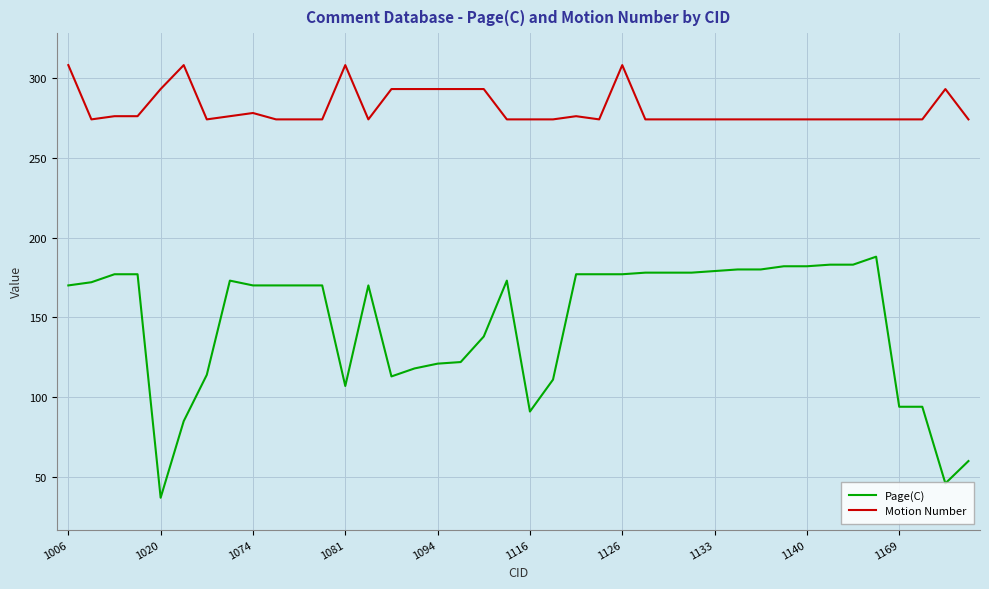

True or false: Page(C) has more than 2 interior local peaks.

True